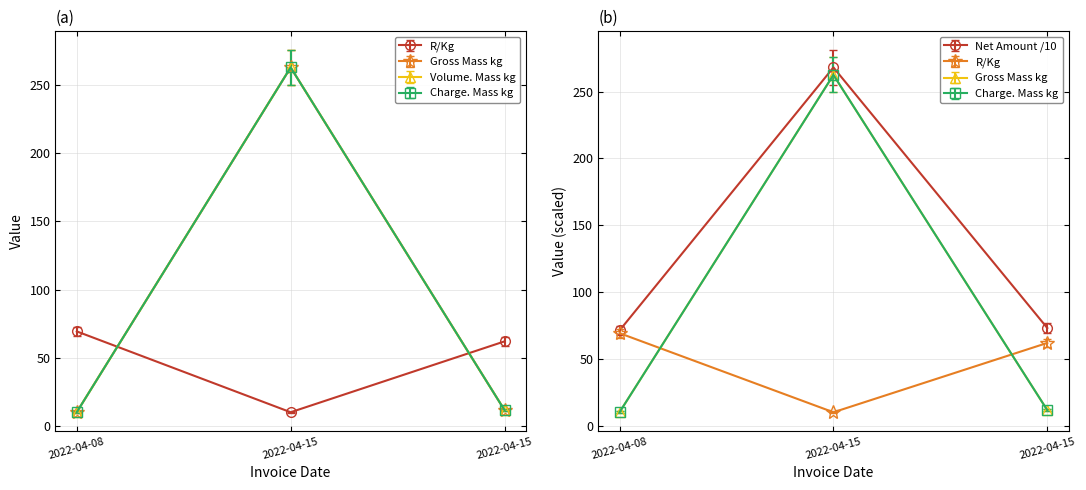

Is the value of Net Amount at 2022-04-15 greater than the value of Gross Mass kg at 2022-04-15?

Yes